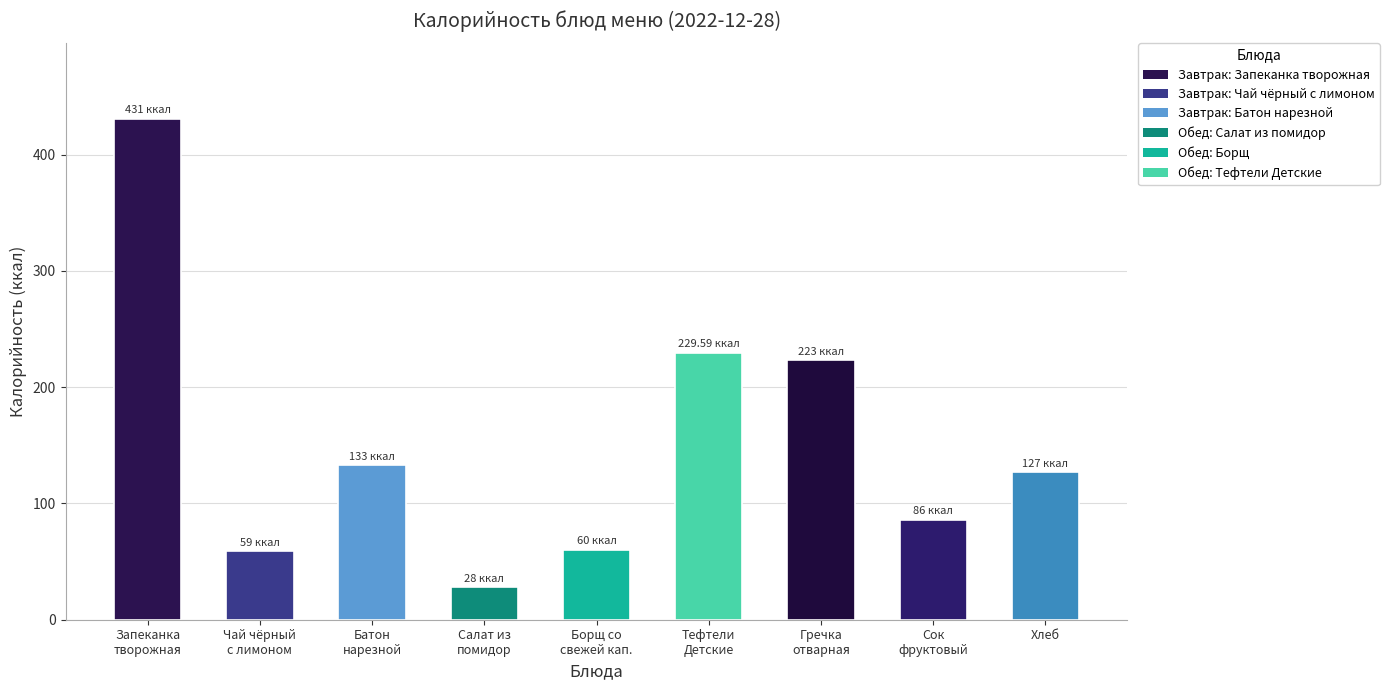

What is the approximate value at Тефтели
Детские?

229.6